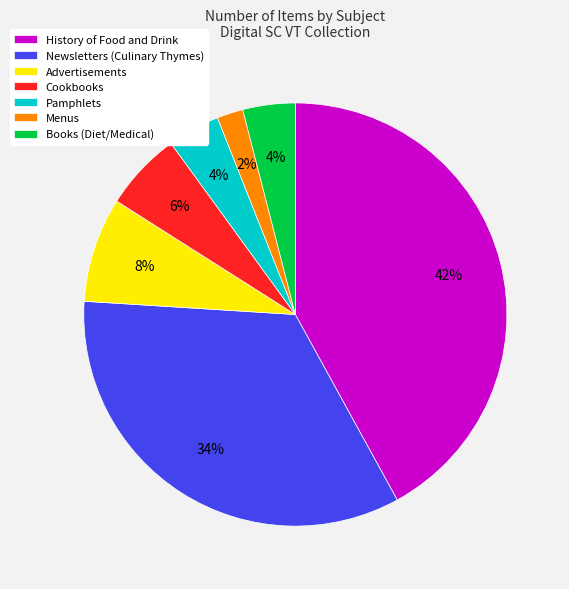

To the nearest percent, what percentage of the pie is History of Food and Drink?

42%